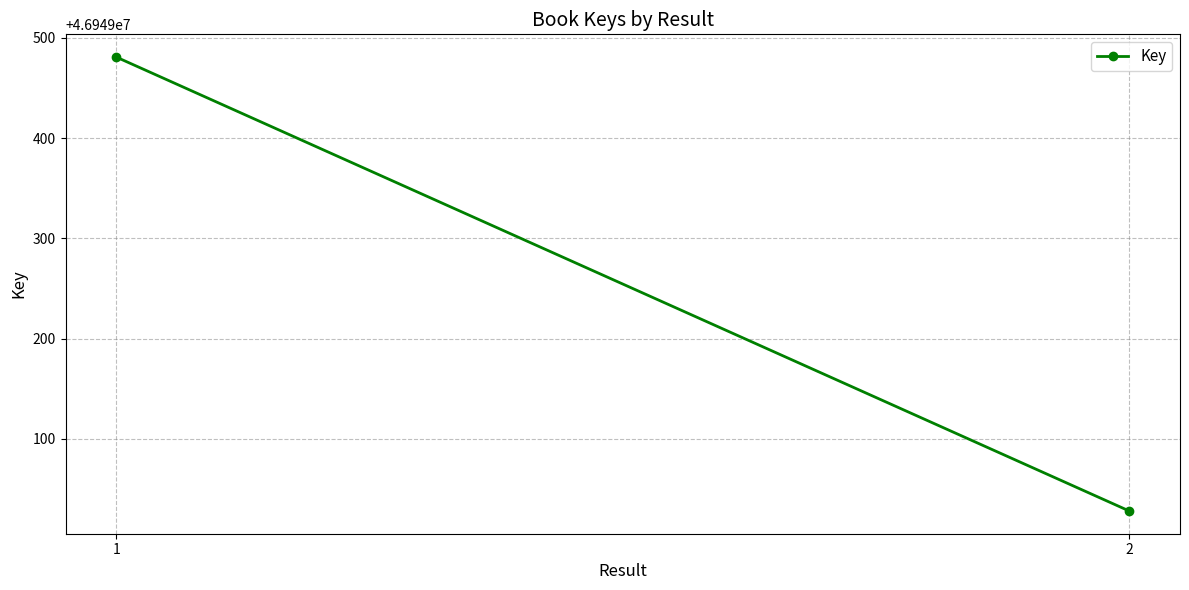

What is the change in value from 1 to 2?

-453